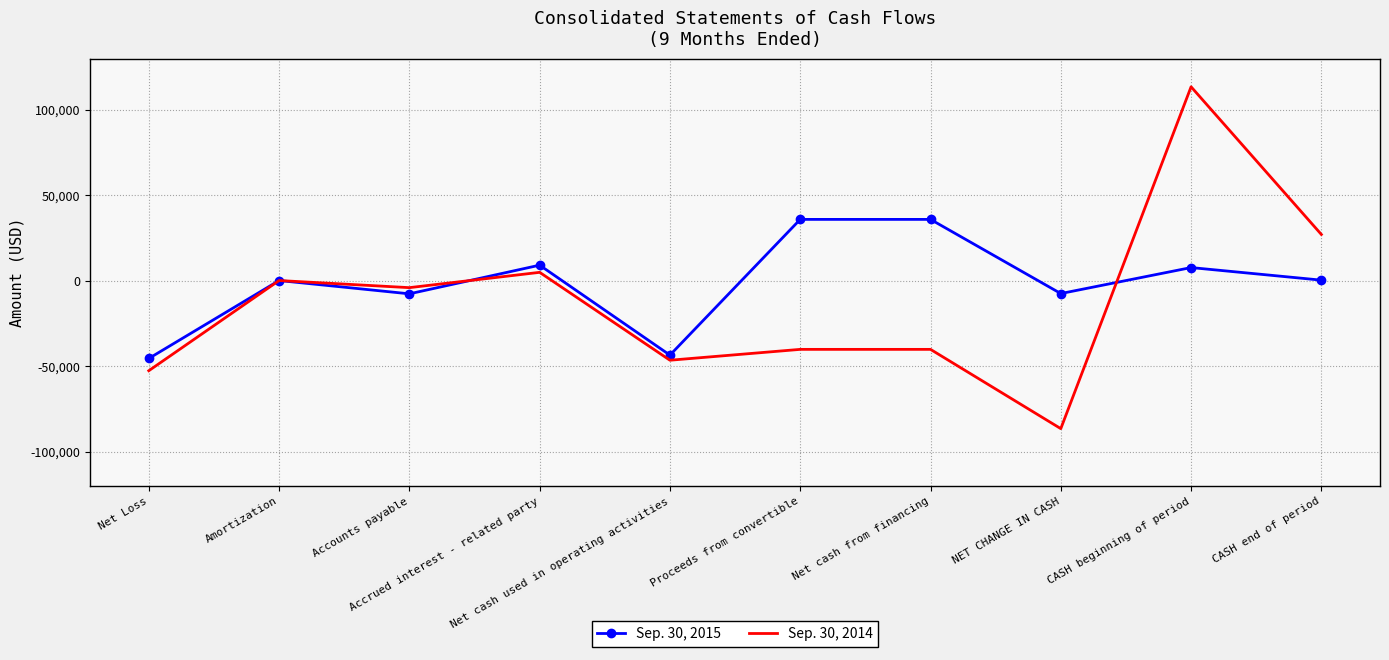

What is the minimum value for Sep. 30, 2014?

-86351